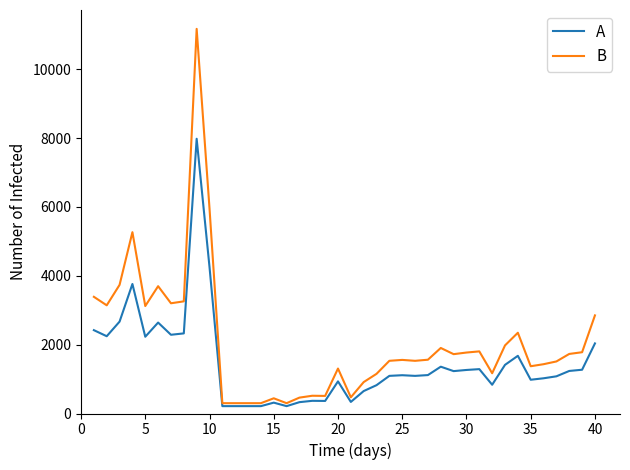

Which series has the largest total across all categories?

B